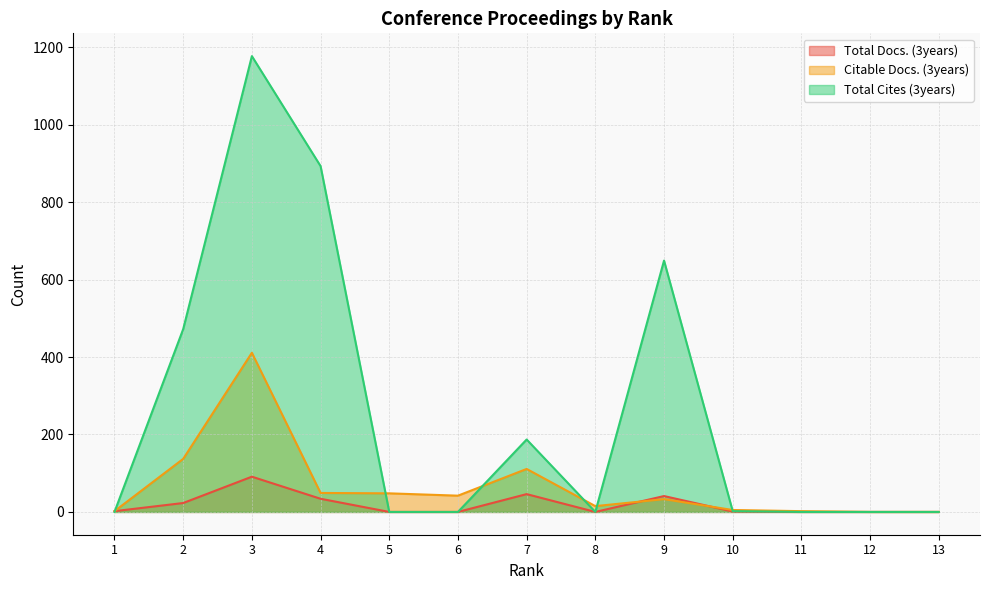

The Total Docs. (3years) series shows 46 at 7. True or false?

True